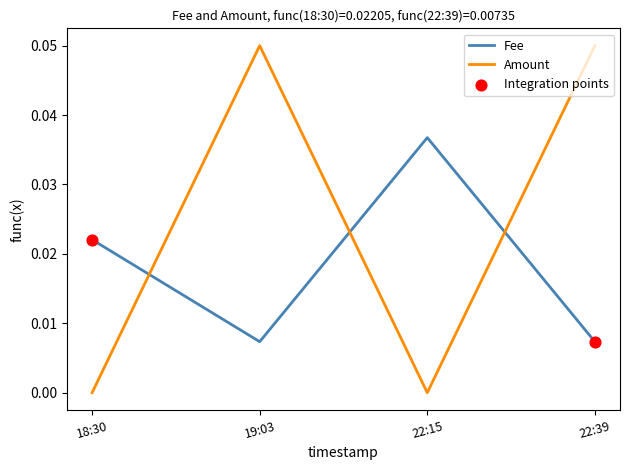

Which series has the largest range (max minus min)?

Amount